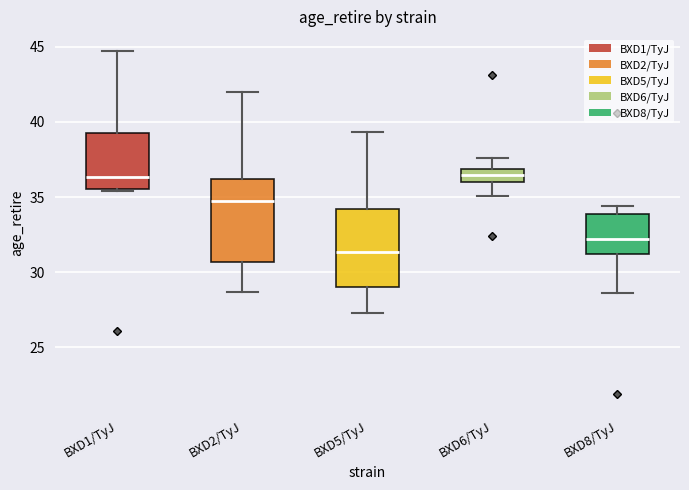

Reading left to right, transcribe this box plot: for each box, give where its median line is, the range the box spans, and where its two whiskers end, as read against the y-axis. The values are not printed on the chart, so give them approximately, as read against the axis.

BXD1/TyJ: median 36.5, box 35.5 to 39.5, whiskers 35.5 to 44.5
BXD2/TyJ: median 35.0, box 30.5 to 36.0, whiskers 28.5 to 42.0
BXD5/TyJ: median 31.5, box 29.0 to 34.0, whiskers 27.5 to 39.5
BXD6/TyJ: median 36.5, box 36.0 to 37.0, whiskers 35.0 to 37.5
BXD8/TyJ: median 32.0, box 31.0 to 34.0, whiskers 28.5 to 34.5